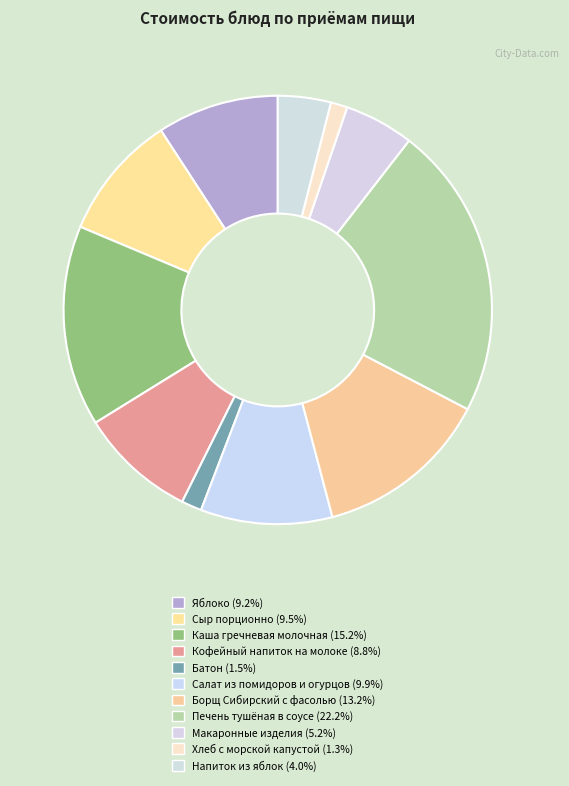

Which slice is the smallest?

Хлеб с морской капустой